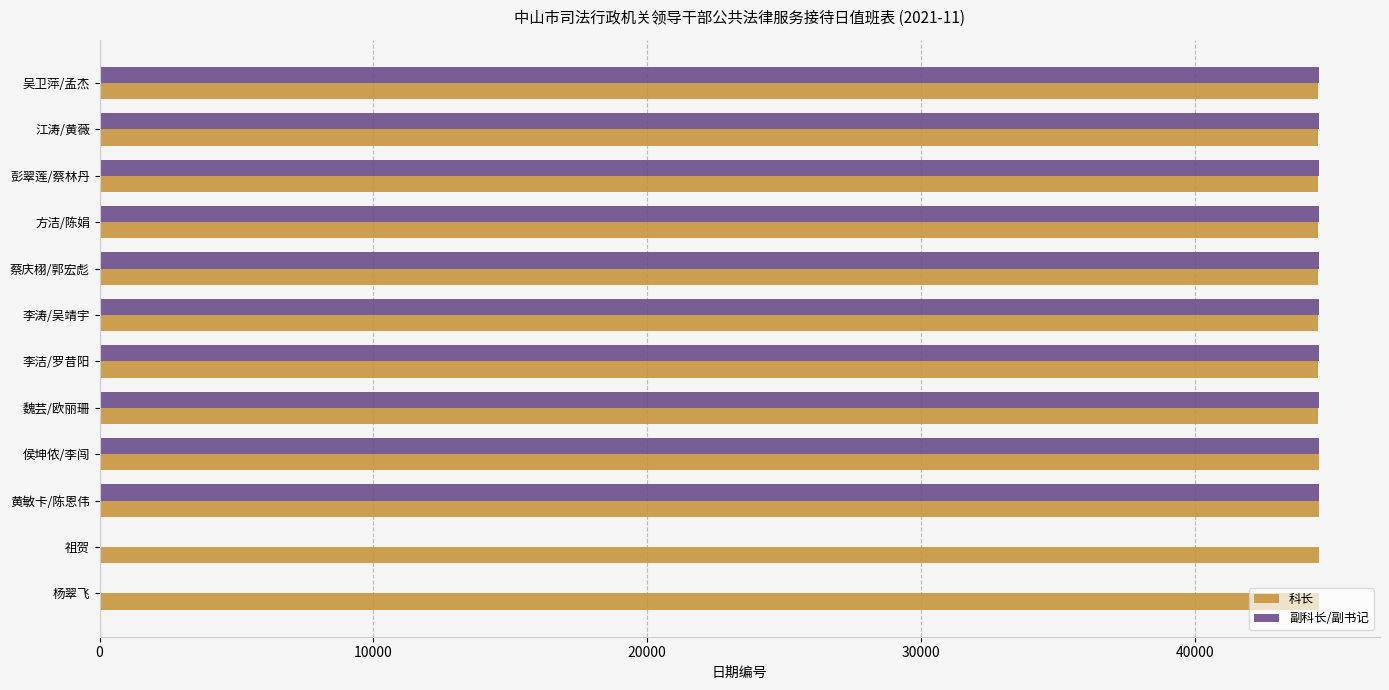

What is the greatest value displayed?

44530